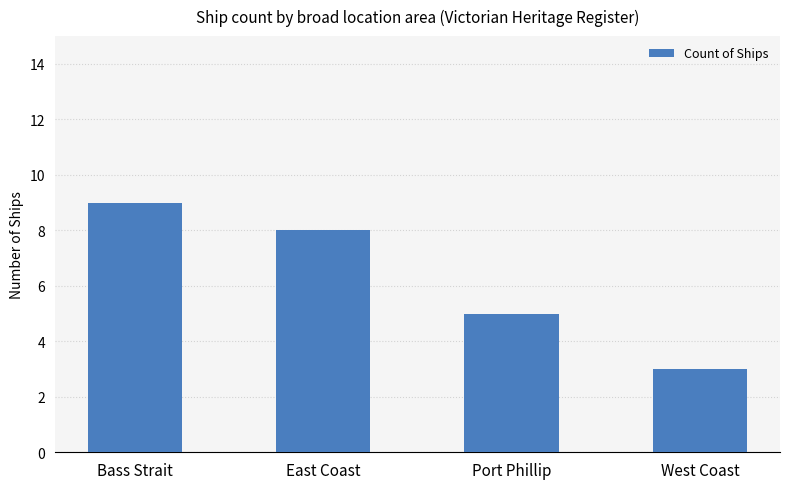

What is the change in value from East Coast to West Coast?

-5